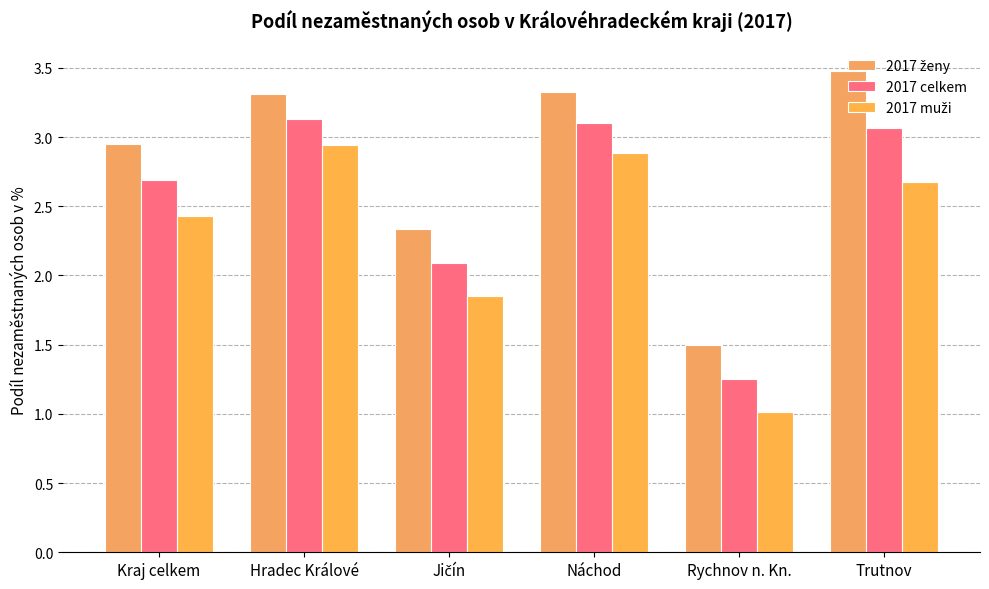

What is the total value across all series at Jičín?

6.3